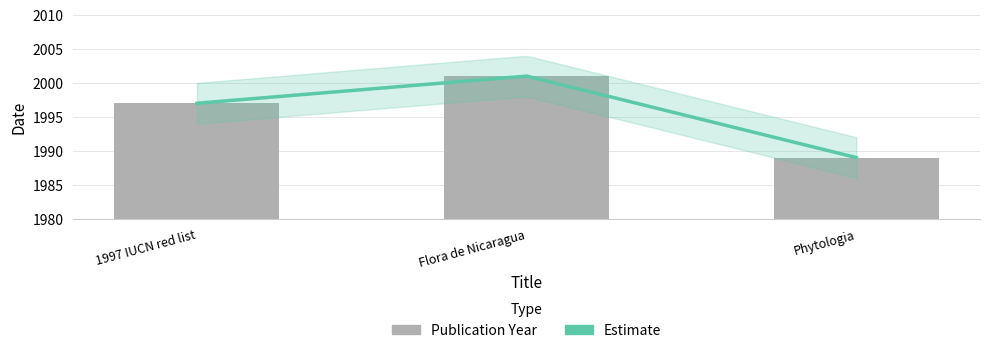

Which series has the largest total across all categories?

Estimate